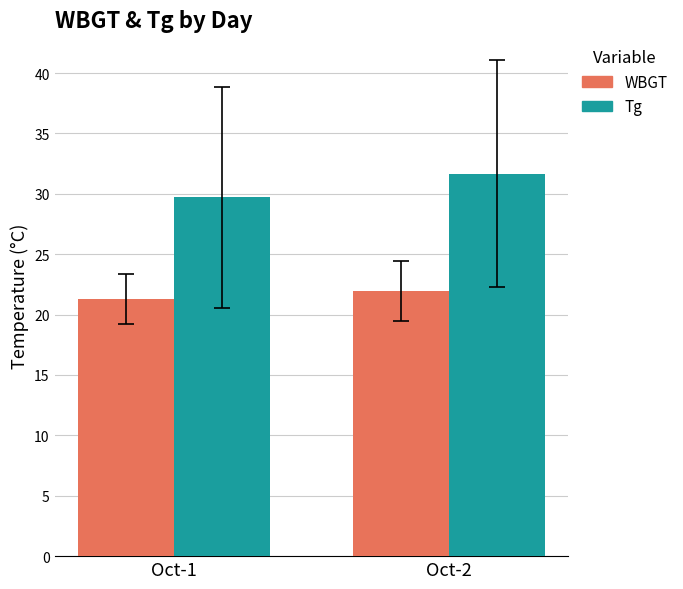

Is it true that Tg equals 29.7 at Oct-1?

True